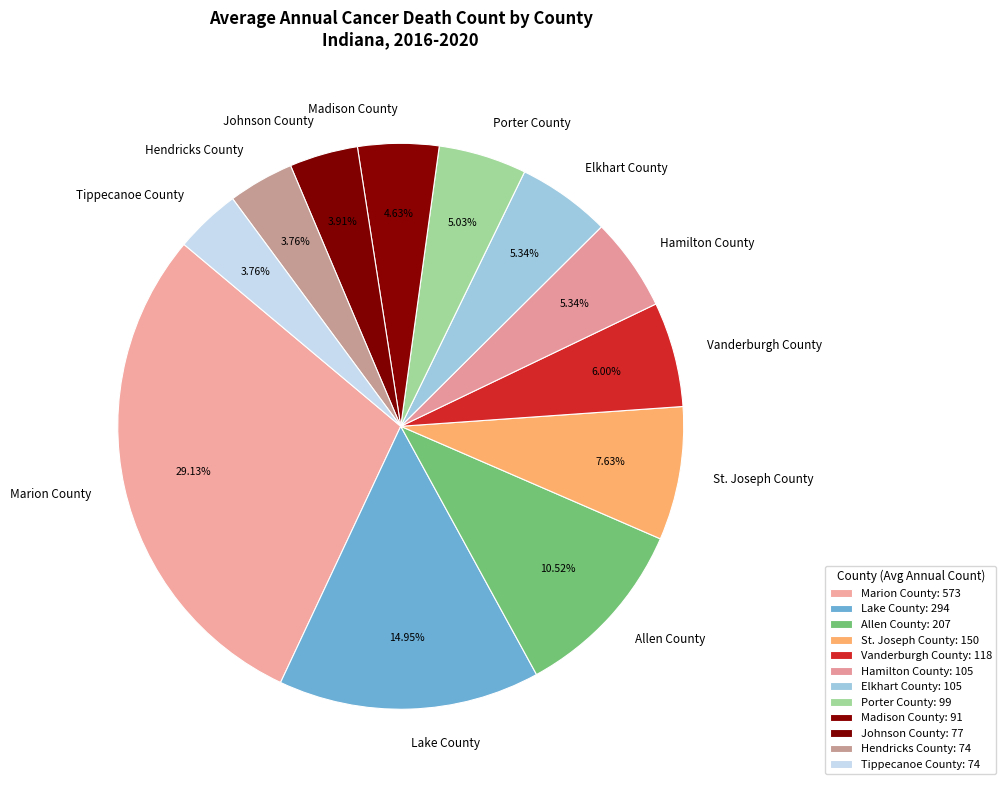

How many segments does this pie chart have?

12